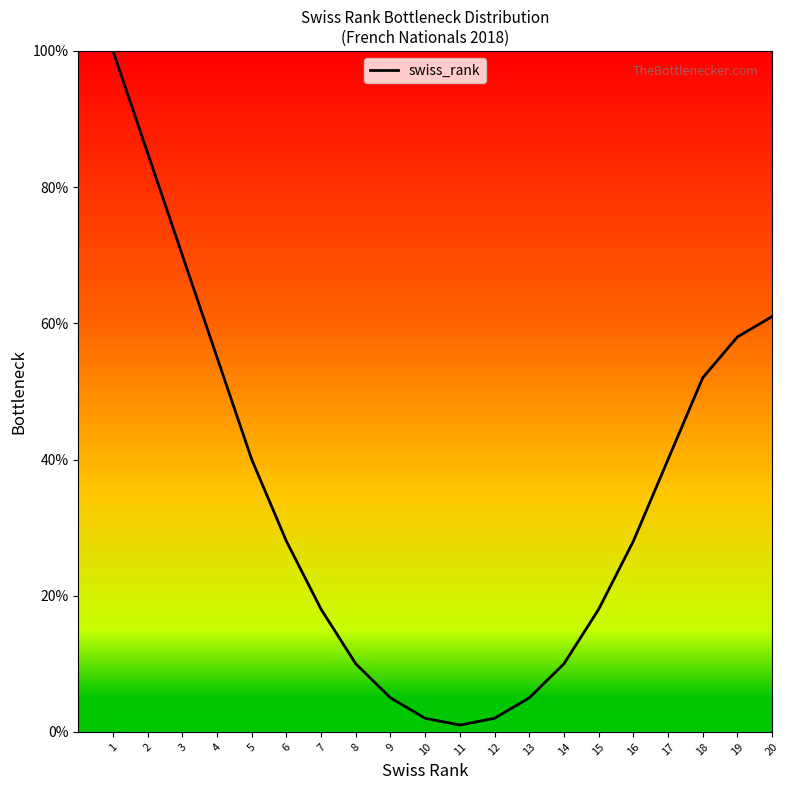

Does the chart display data point markers on the line(s)?

No